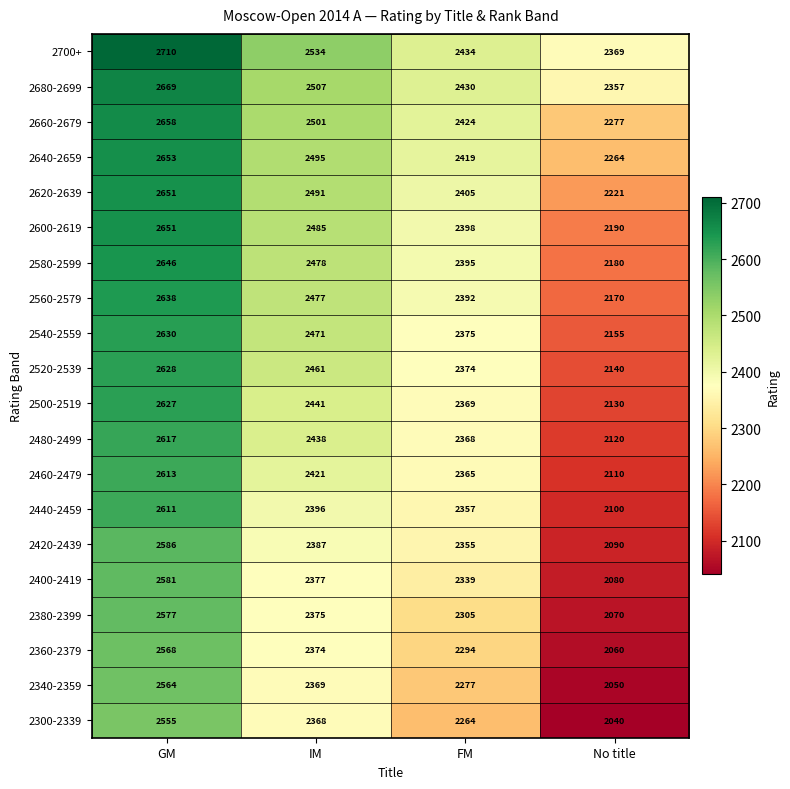

At which category does the chart reach its minimum across all series?

No title